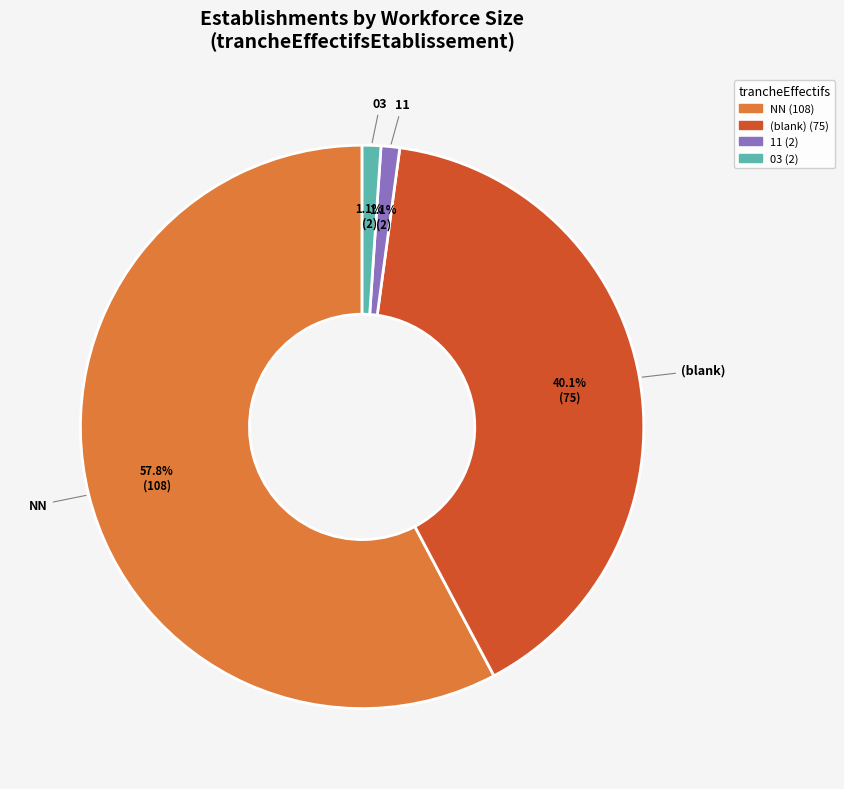

Count the number of slices in the pie.

4